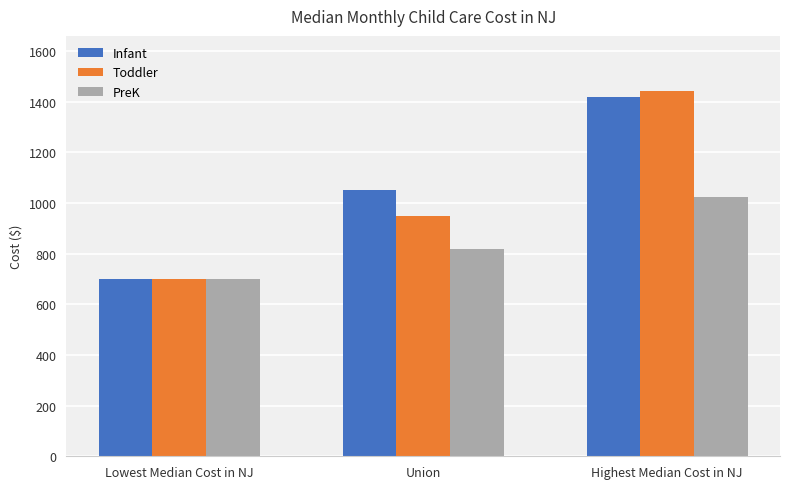

What is the value of the Infant bar at the 2nd from the left?

1050